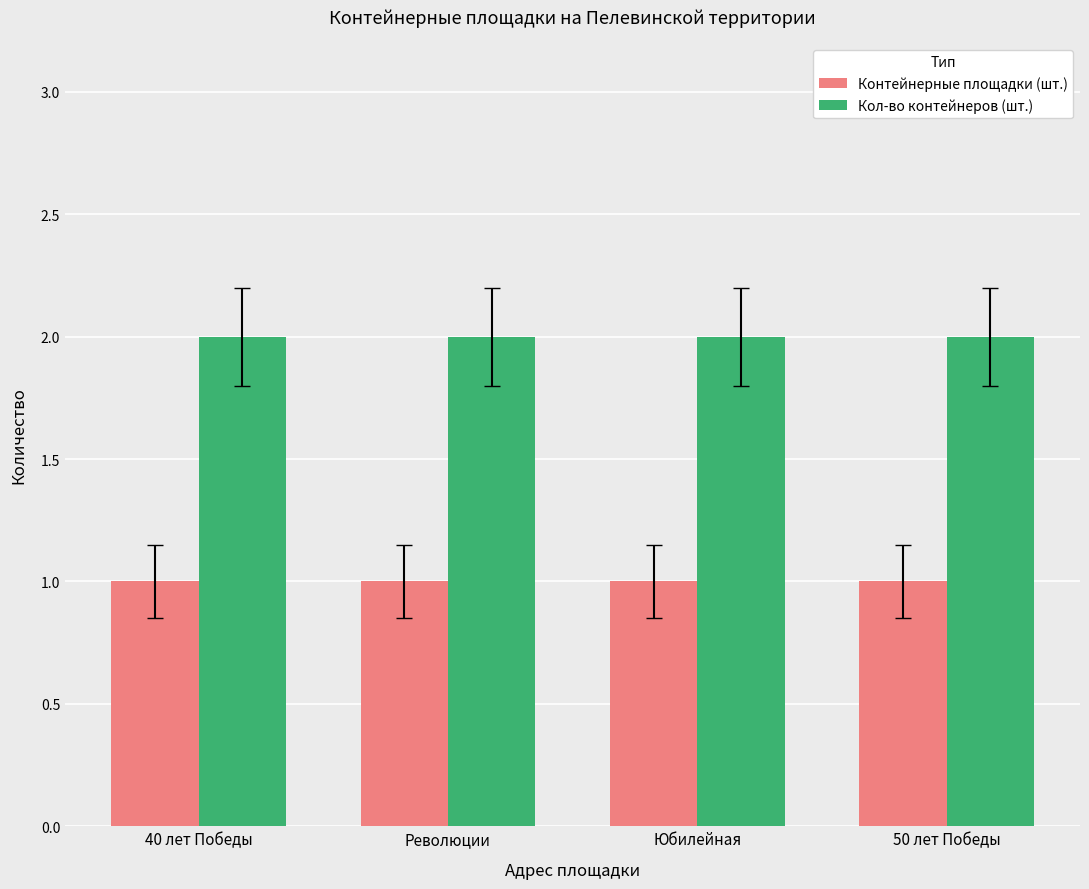

List the series in order of their overall mean, lowest first.

Контейнерные площадки (шт.), Кол-во контейнеров (шт.)